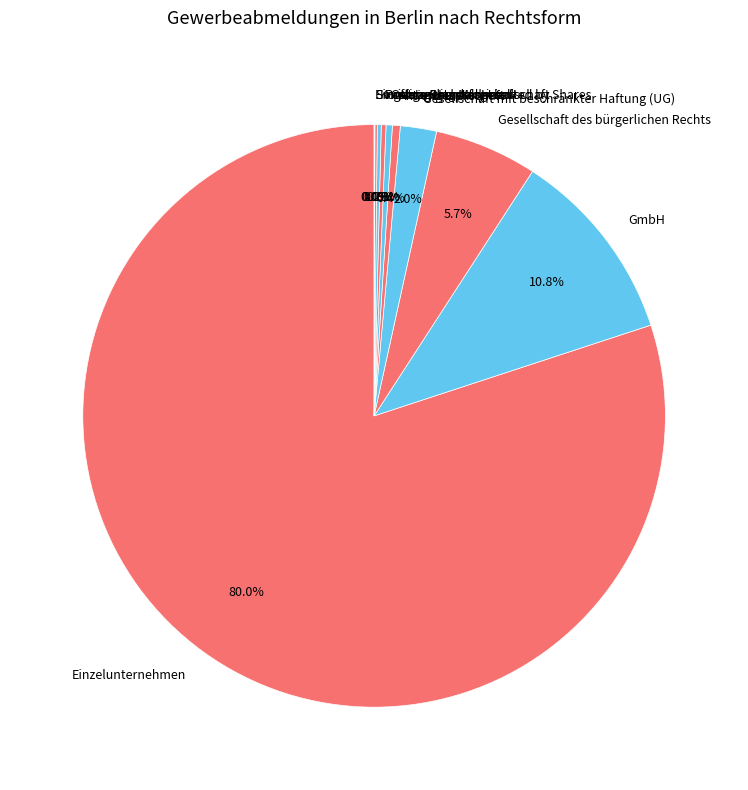

To the nearest percent, what is the average slice percentage?

10%